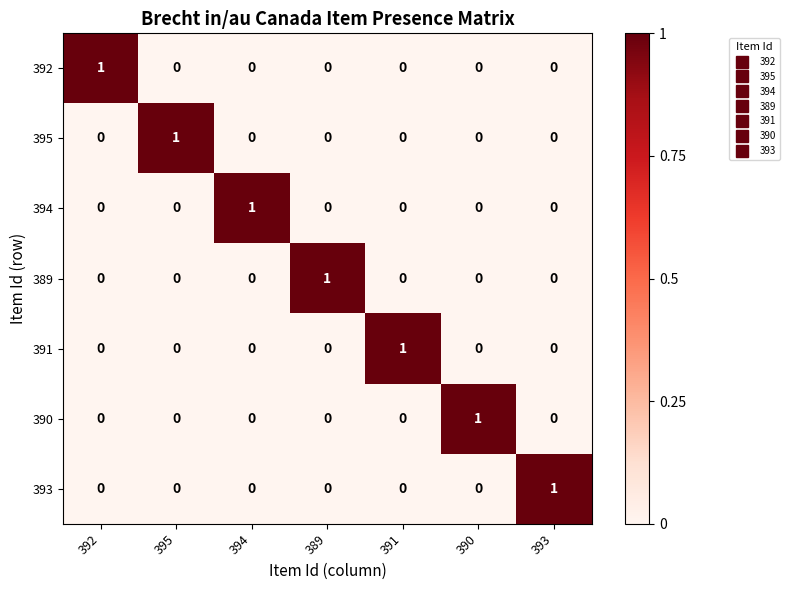

At how many categories does at least one series exceed 0?

7